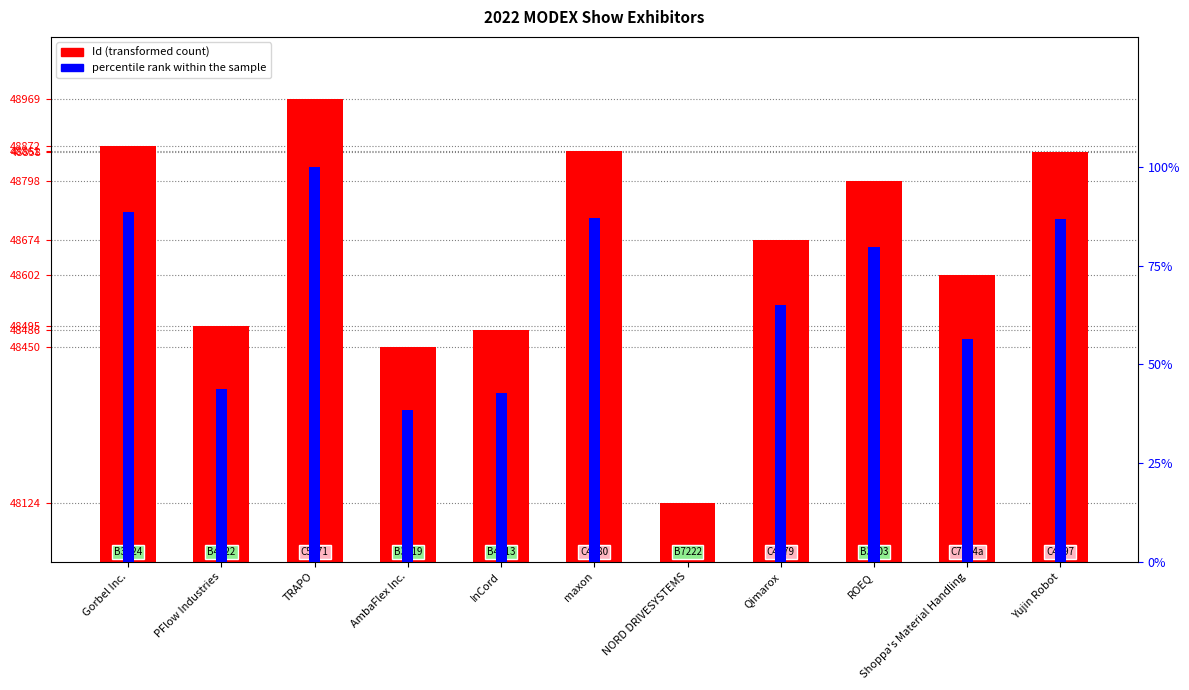

What is the average value of the percentile rank within the sample series?

62.7